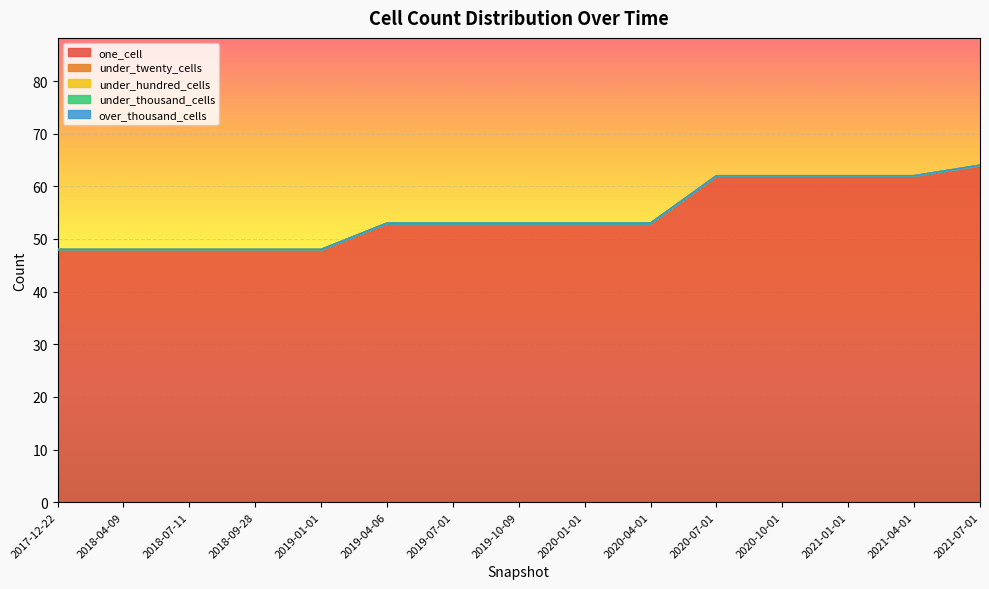

True or false: under_thousand_cells and under_hundred_cells cross at least once.

False